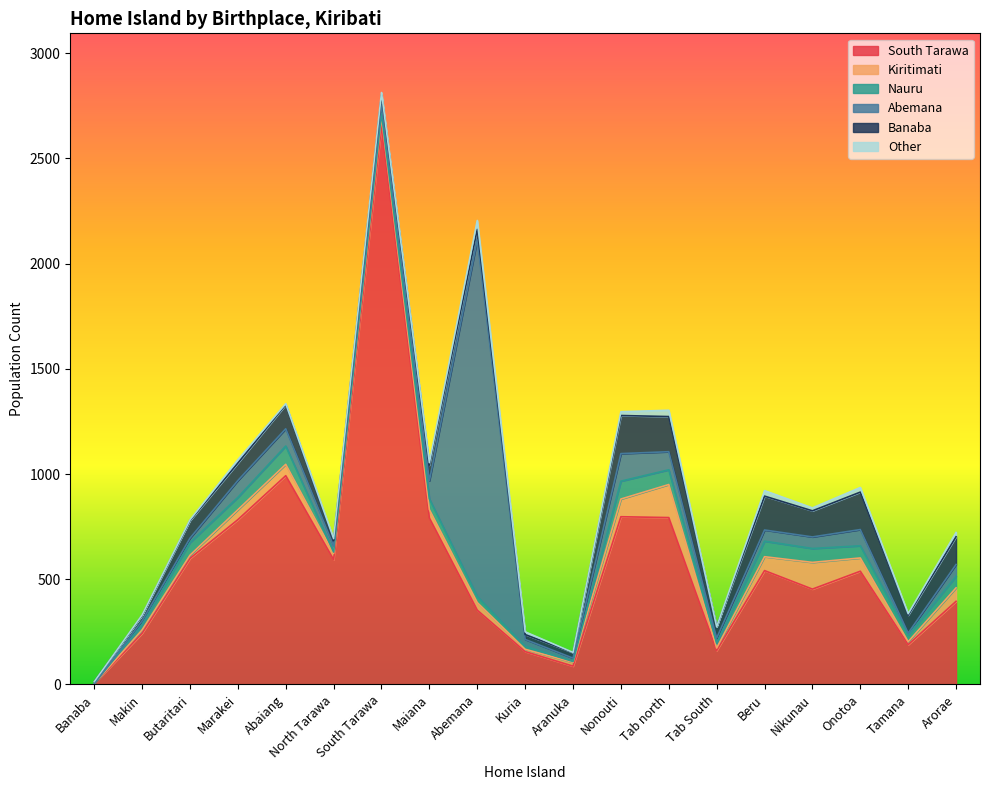

Read the Abemana value at Maiana.

86